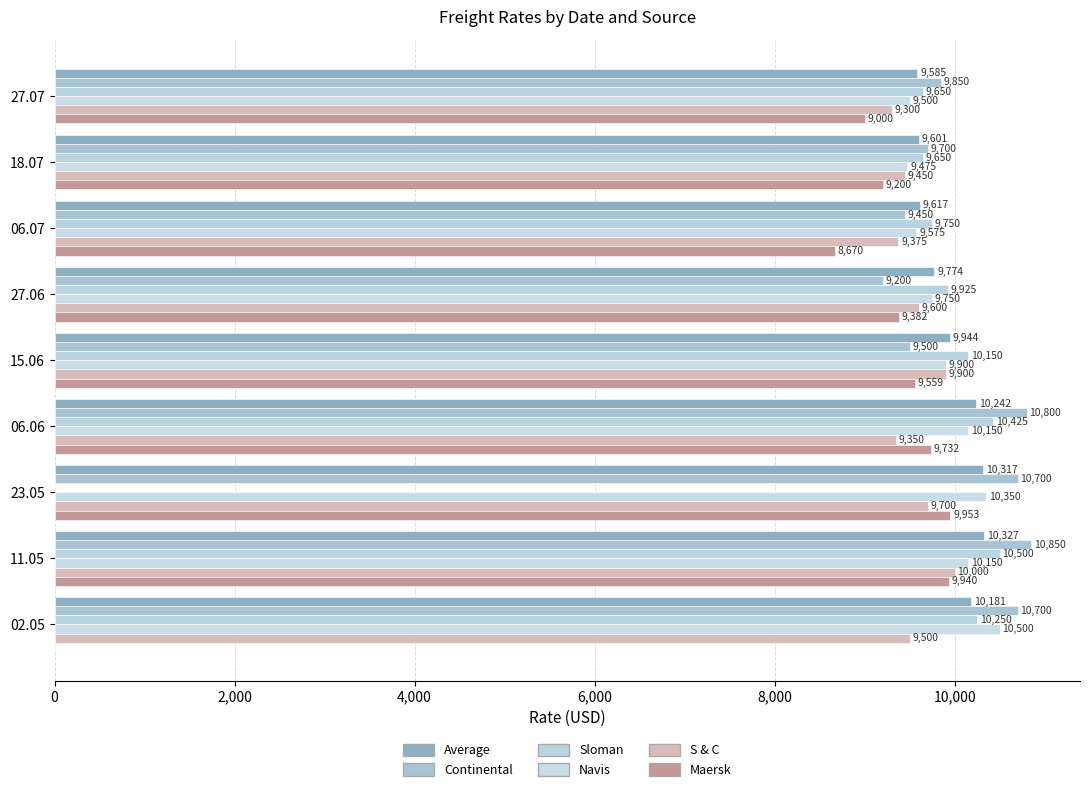

How many distinct data groups are displayed?

6